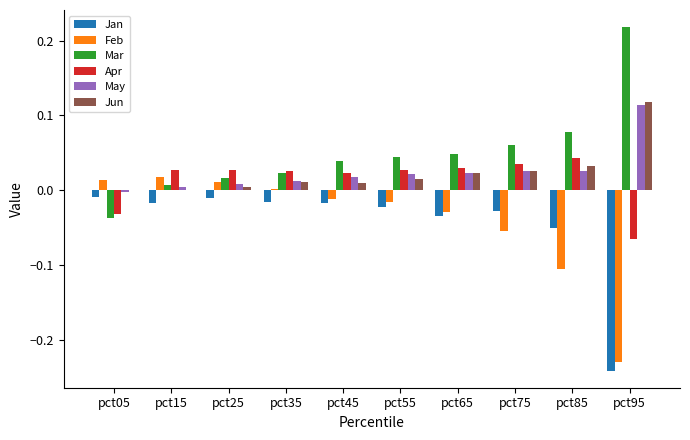

Are the bars horizontal?

No